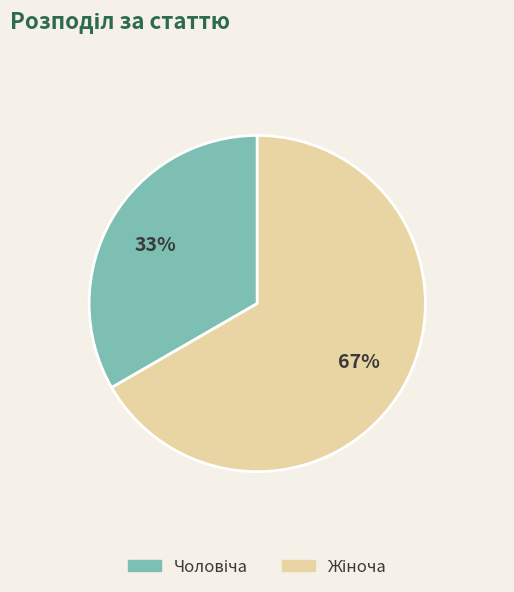

How many segments does this pie chart have?

2